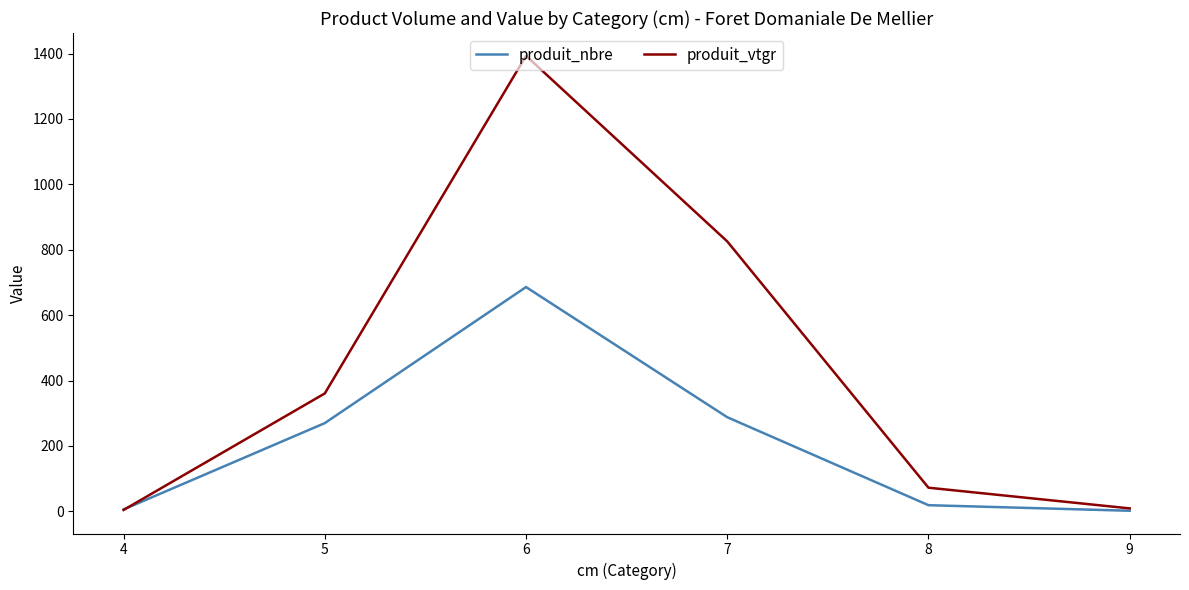

Read the produit_nbre value at 4.

6.0